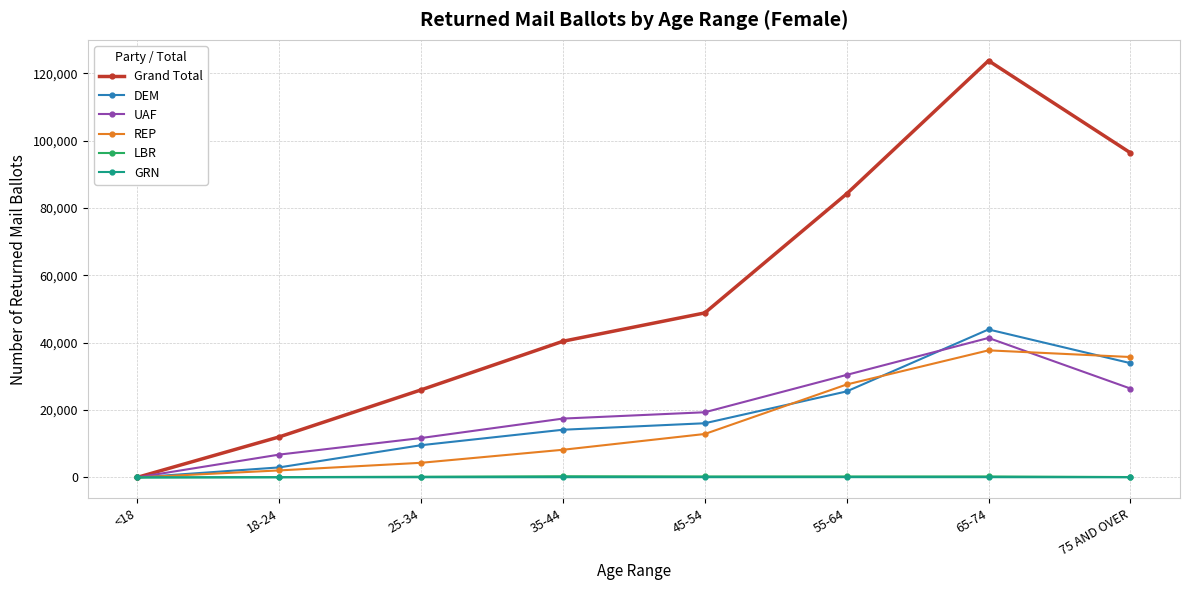

What is the difference between the Grand Total values at 65-74 and 35-44?

83334